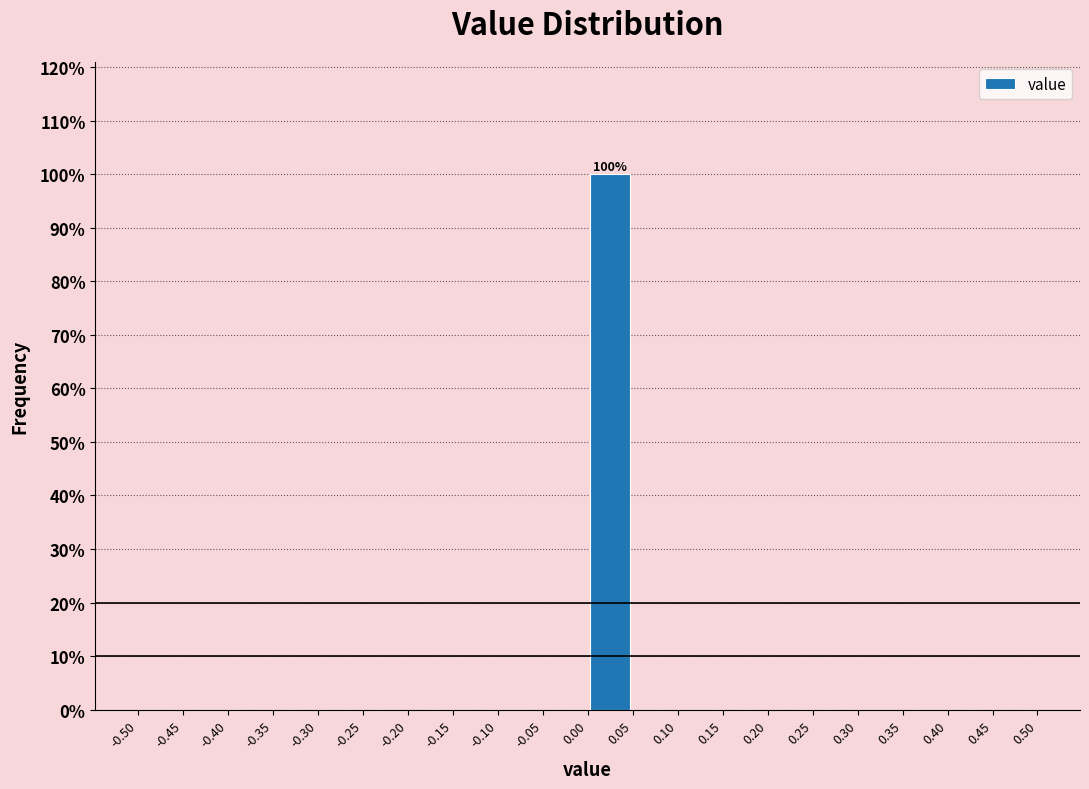

Which range on the x-axis has the tallest bar?

0.00 to 0.05